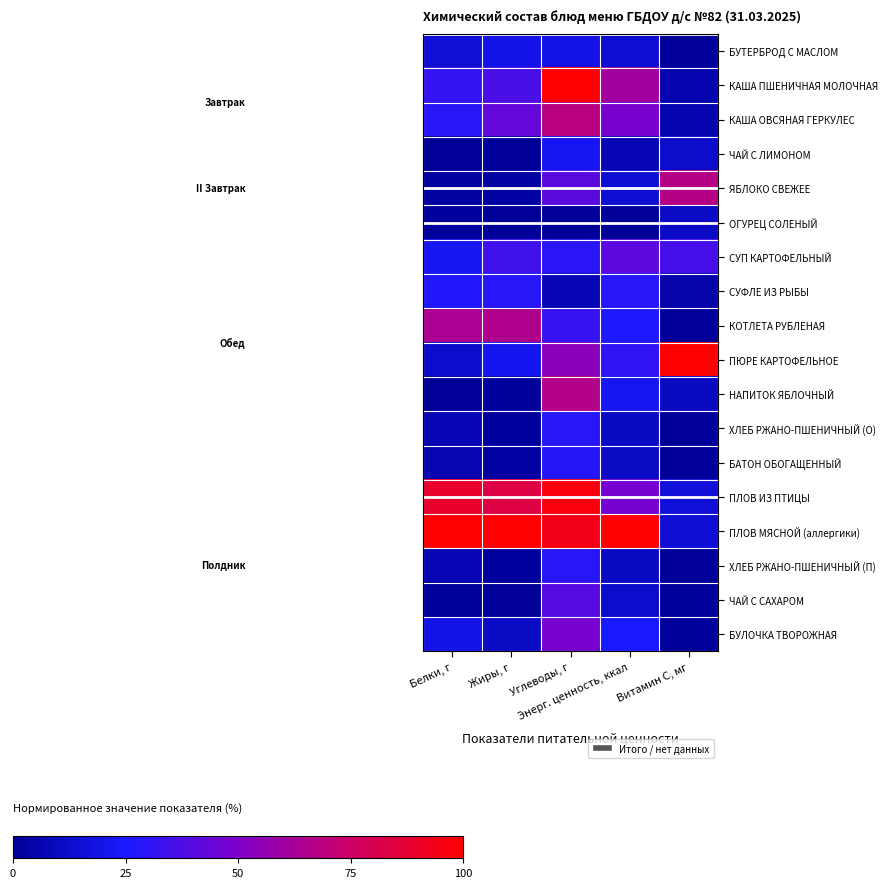

Rank the series at Витамин С, мг from highest to lowest value.

ПЮРЕ КАРТОФЕЛЬНОЕ, ЯБЛОКО СВЕЖЕЕ, СУП КАРТОФЕЛЬНЫЙ, ПЛОВ ИЗ ПТИЦЫ, ПЛОВ МЯСНОЙ (аллергики), ЧАЙ С ЛИМОНОМ, ОГУРЕЦ СОЛЕНЫЙ, НАПИТОК ЯБЛОЧНЫЙ, КАША ПШЕНИЧНАЯ МОЛОЧНАЯ, КАША ОВСЯНАЯ ГЕРКУЛЕС, СУФЛЕ ИЗ РЫБЫ, БУЛОЧКА ТВОРОЖНАЯ, ЧАЙ С САХАРОМ, БУТЕРБРОД С МАСЛОМ, КОТЛЕТА РУБЛЕНАЯ, ХЛЕБ РЖАНО-ПШЕНИЧНЫЙ (О), БАТОН ОБОГАЩЕННЫЙ, ХЛЕБ РЖАНО-ПШЕНИЧНЫЙ (П)